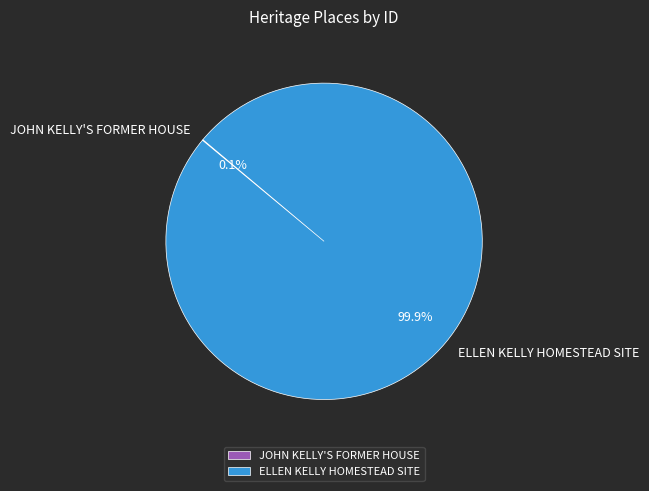

What is the largest slice in the pie chart?

ELLEN KELLY HOMESTEAD SITE